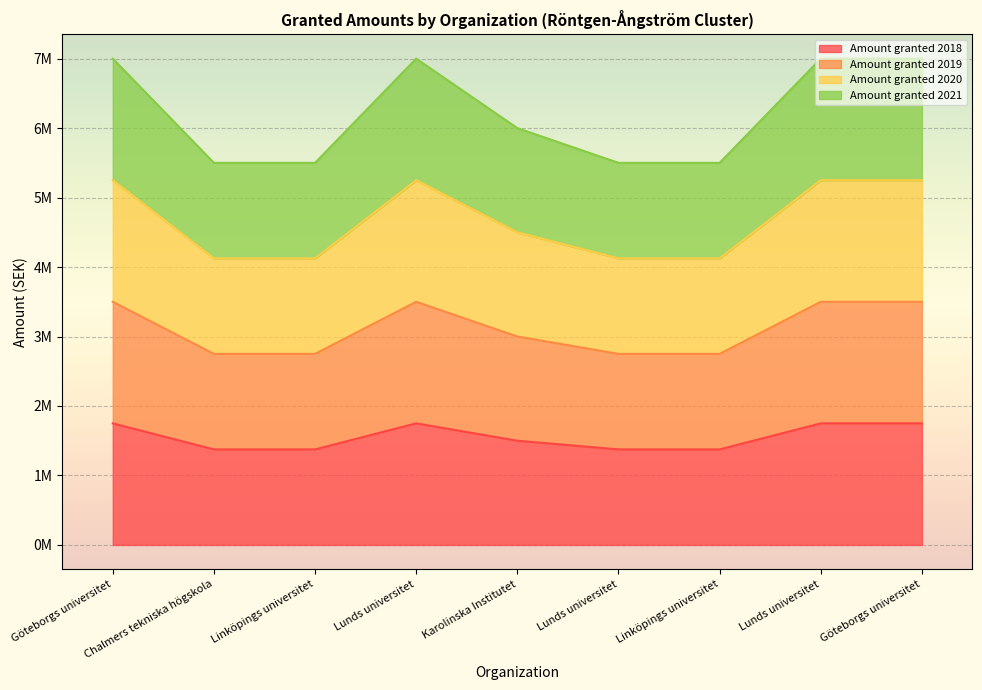

The value of Amount granted 2019 at Göteborgs universitet is 6293358. True or false?

False